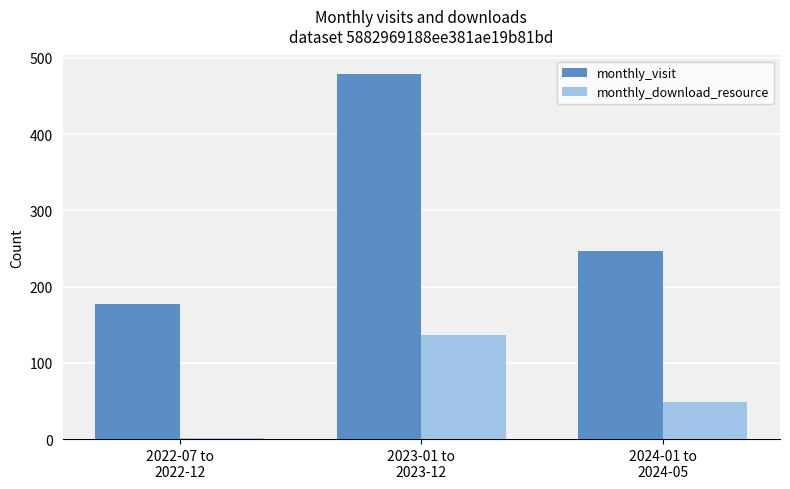

What are all the series names shown in the legend?

monthly_visit, monthly_download_resource